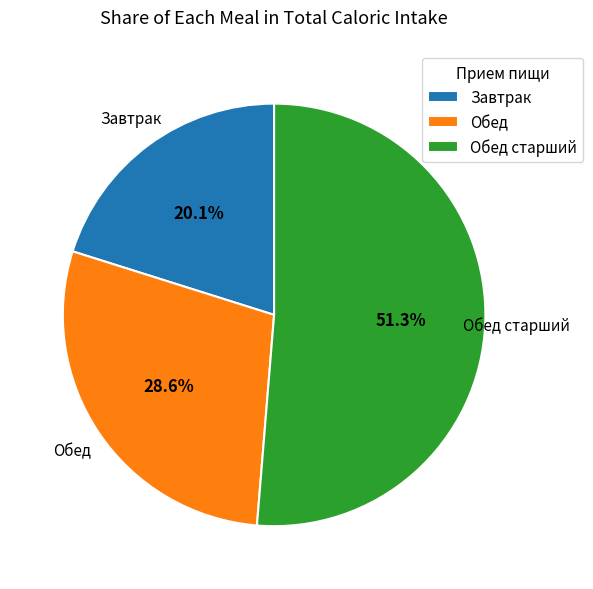

Do Обед and Завтрак together represent more than half of the pie?

No